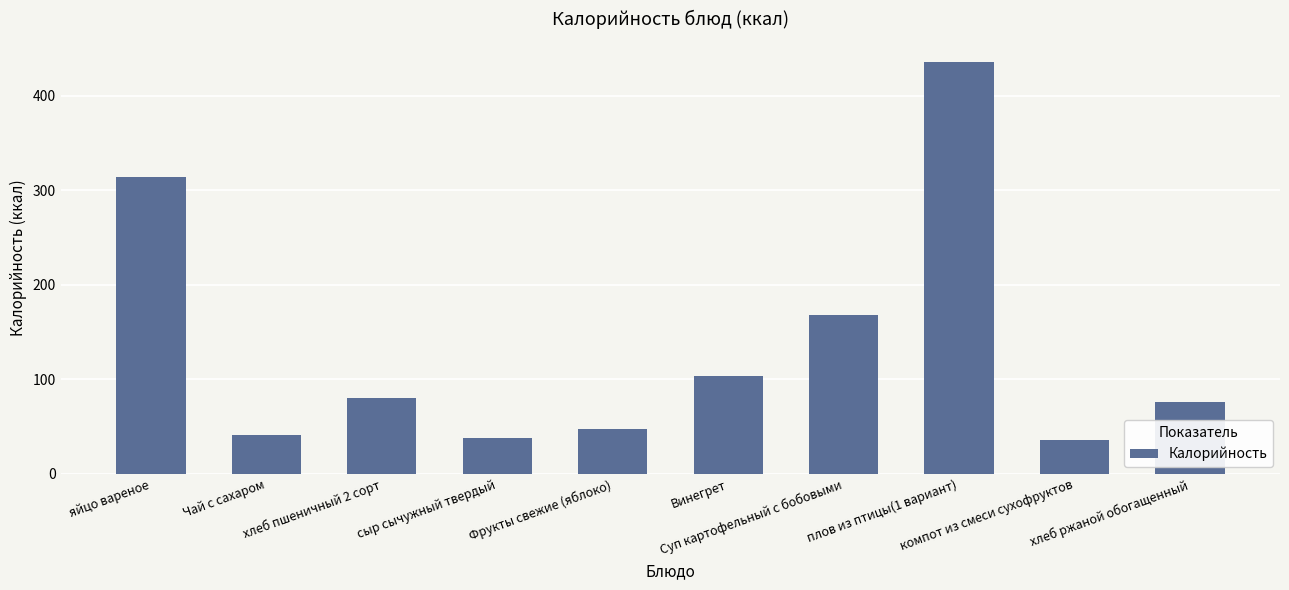

What is the value of the 6th bar from the left?

103